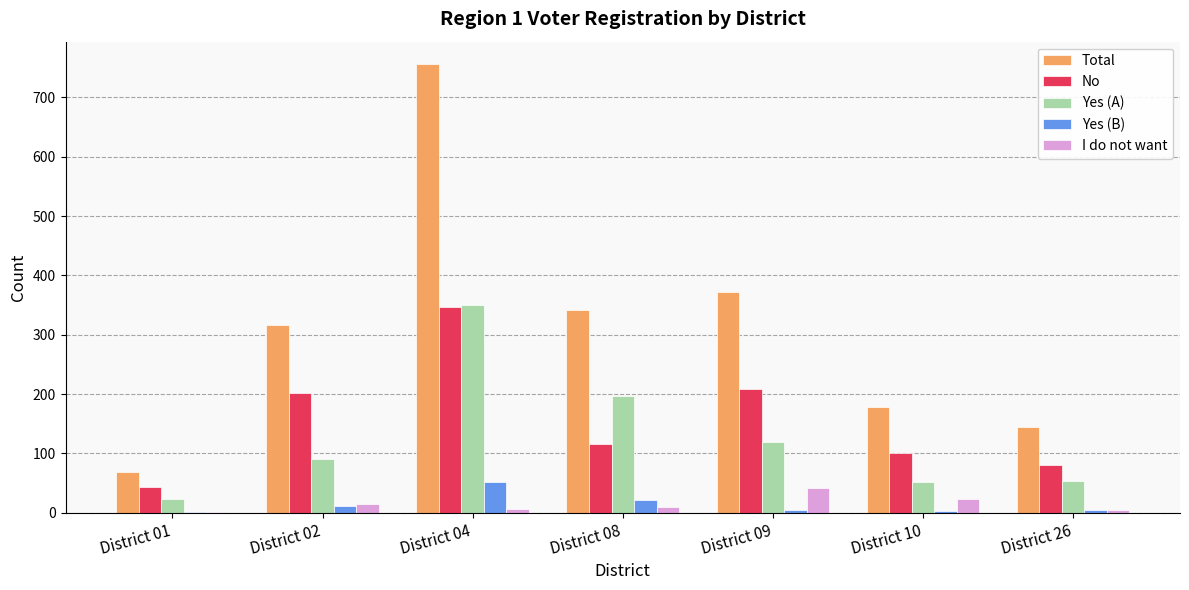

What are all the series names shown in the legend?

Total, No, Yes (A), Yes (B), I do not want